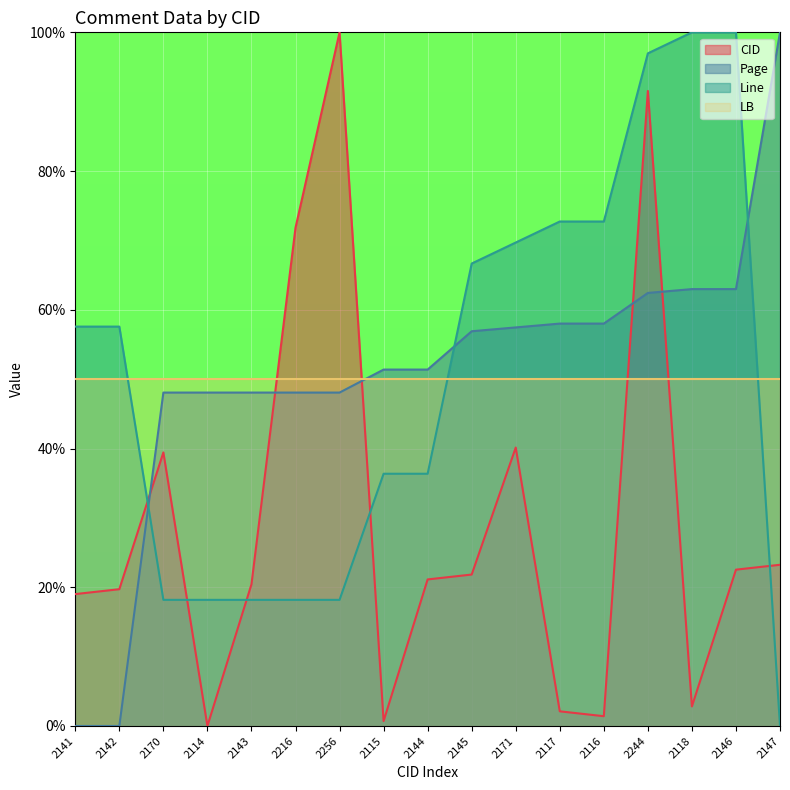

At how many categories does at least one series exceed 86?

5